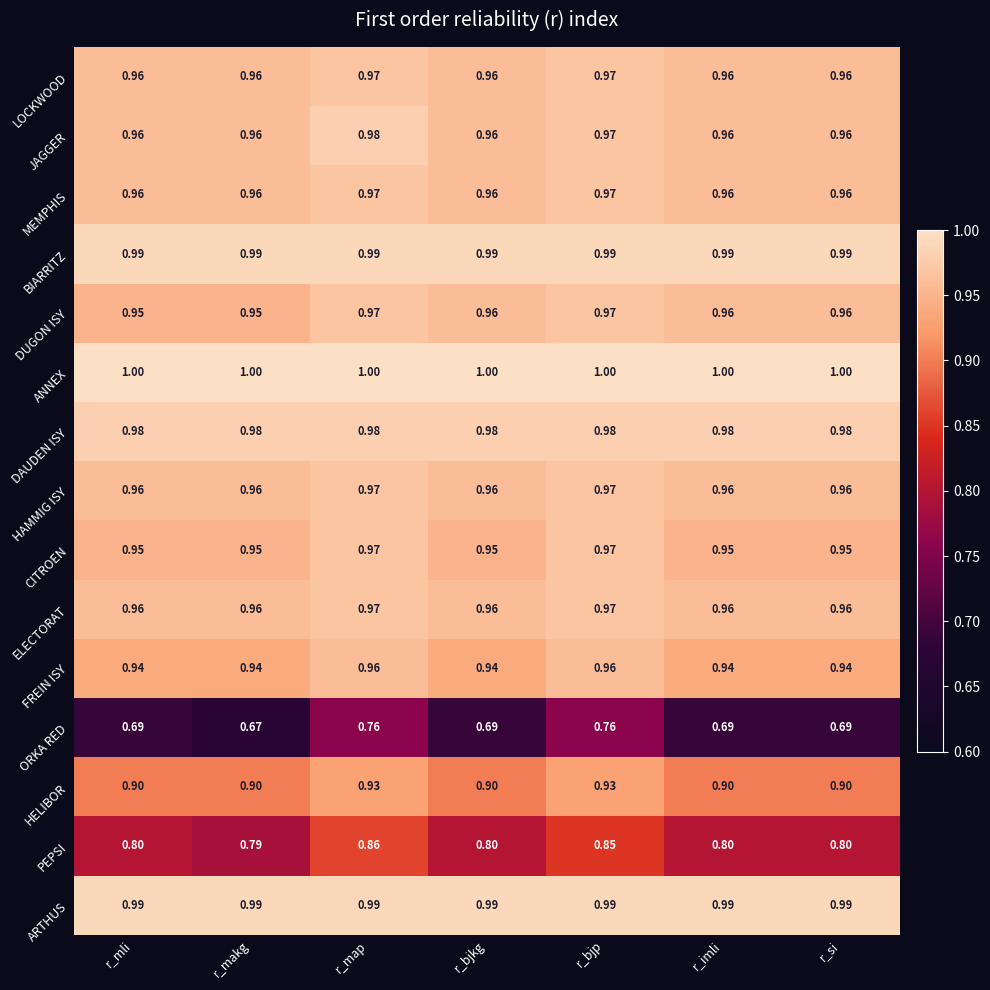

How many series are shown in this chart?

15